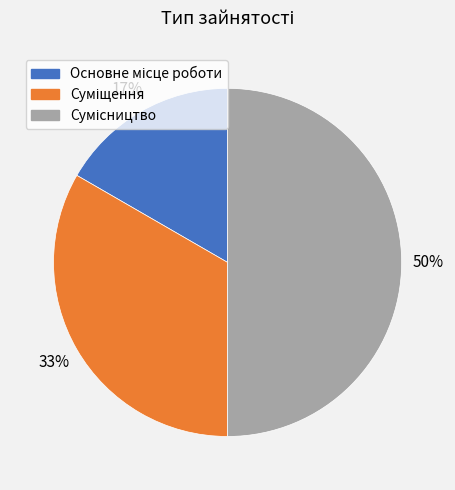

To the nearest percent, what is the difference between the largest and smallest slice percentages?

33%